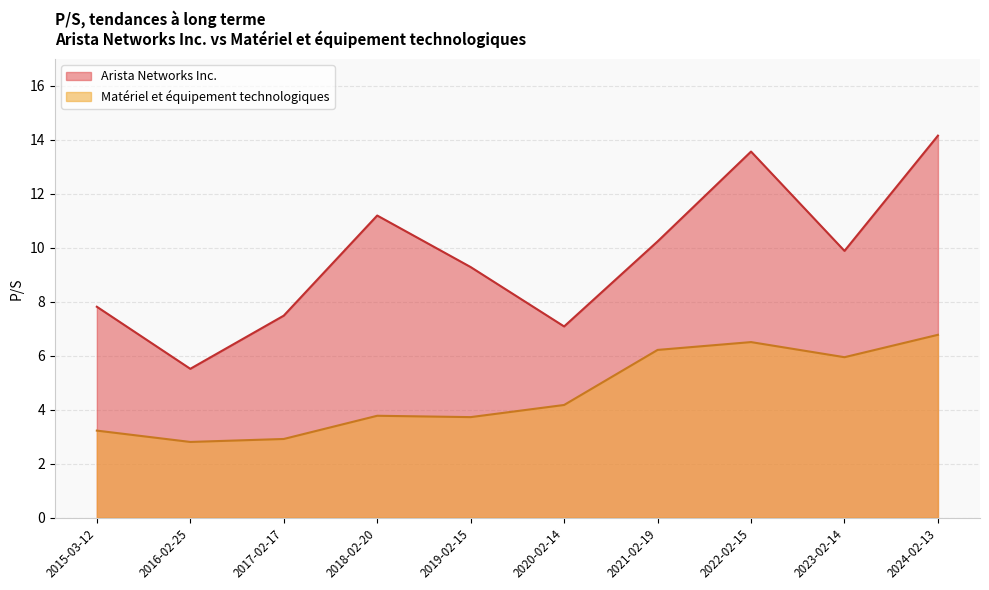

Is the value of Arista Networks Inc. at 2023-02-14 greater than the value of Matériel et équipement technologiques at 2023-02-14?

Yes